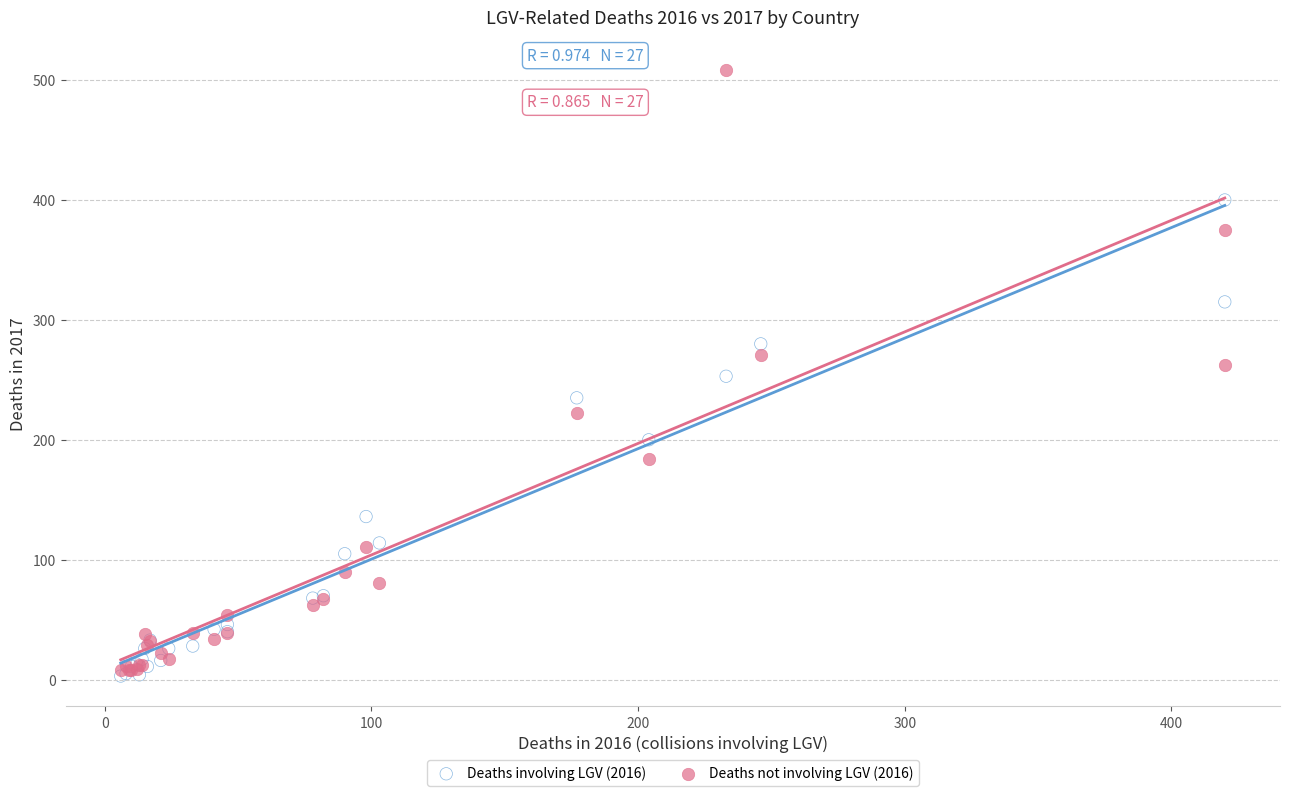

What are all the series names shown in the legend?

Deaths involving LGV (2016), Deaths not involving LGV (2016)